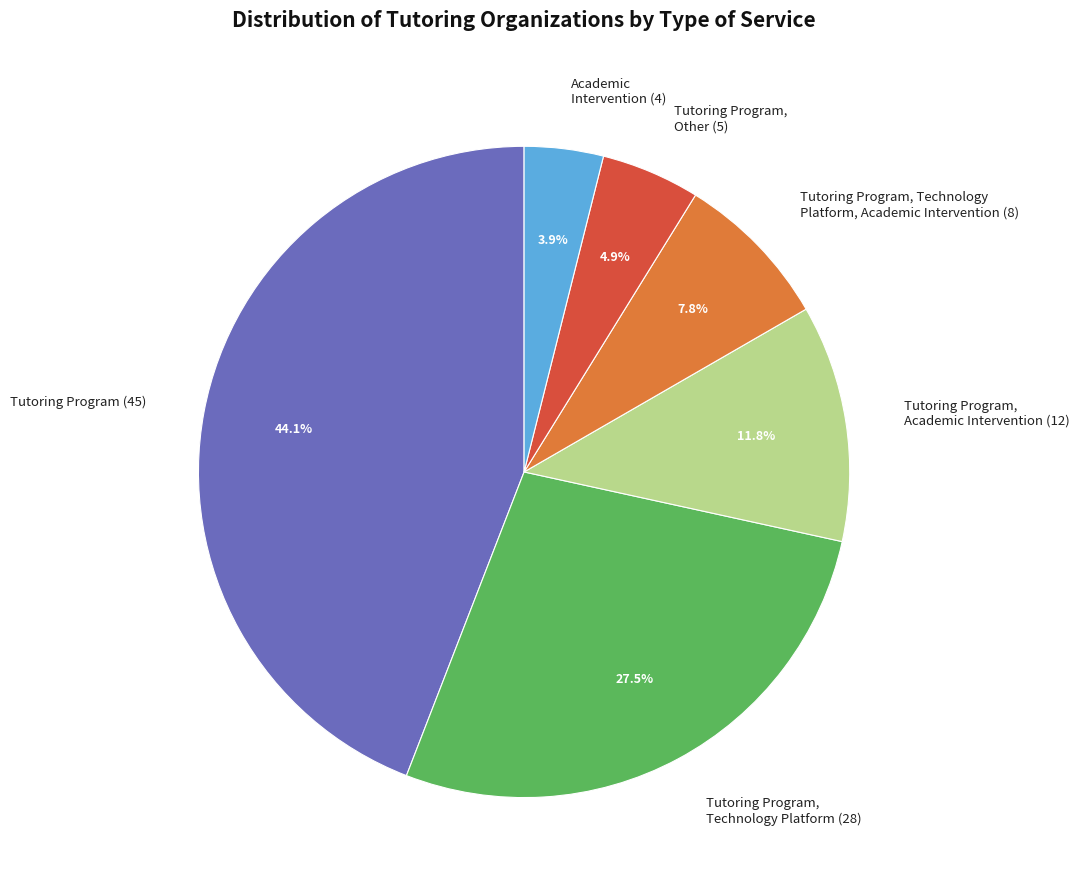

Between Tutoring Program, Academic Intervention and Tutoring Program, Technology Platform, which is larger?

Tutoring Program, Technology Platform